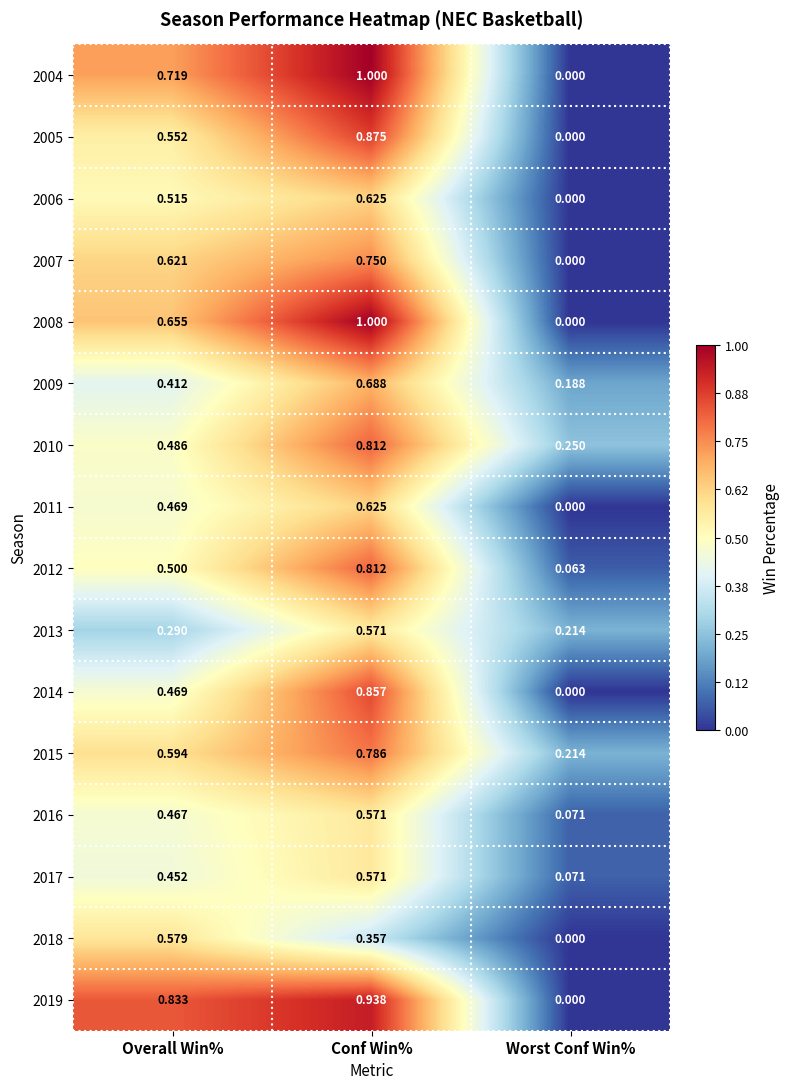

At which label is 2007 closest to 0?

Worst Conf Win%